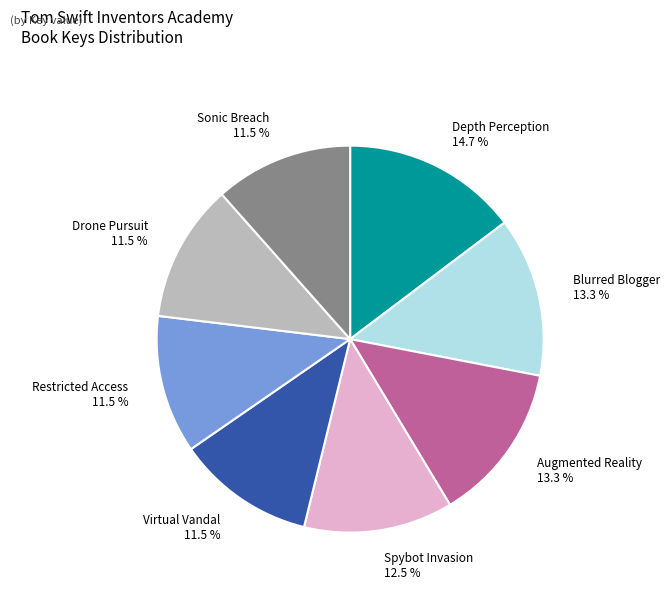

Is there any slice that represents more than half of the pie?

No